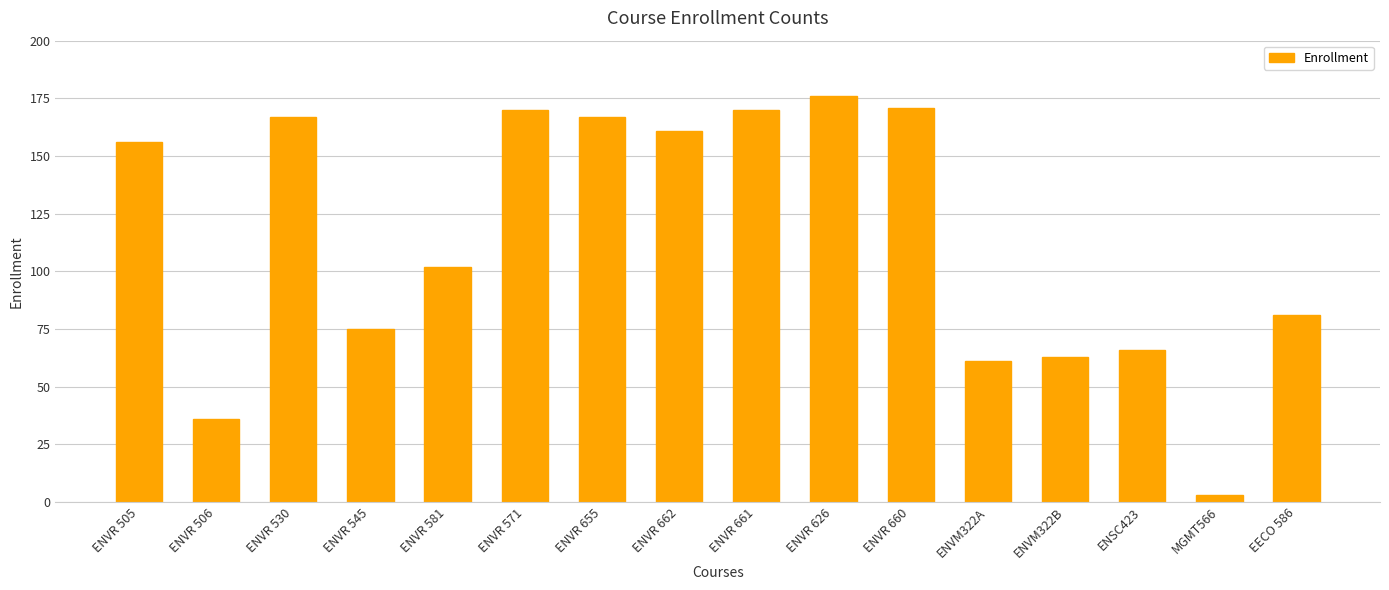

Reading left to right, extract all data points from this chart.

156	36	167	75	102	170	167	161	170	176	171	61	63	66	3	81